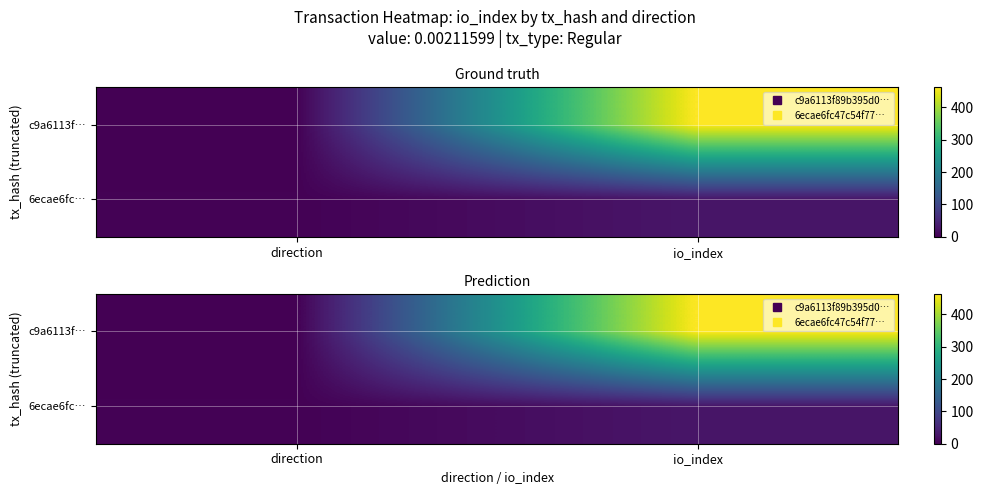

At which label does c9a6113f… reach its peak?

io_index